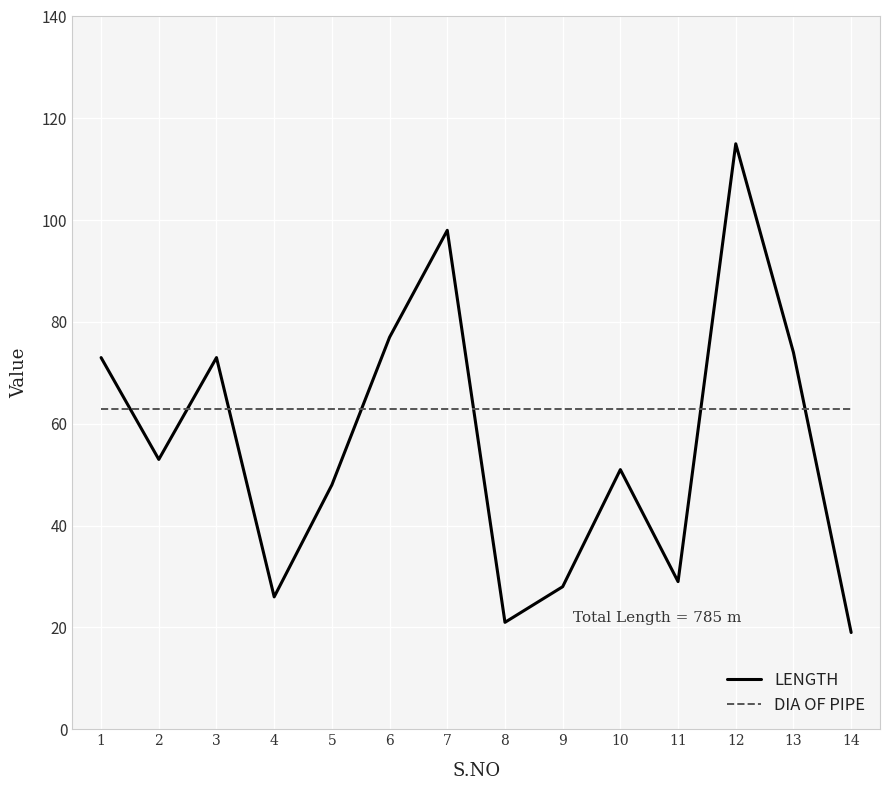

Does the chart display data point markers on the line(s)?

No